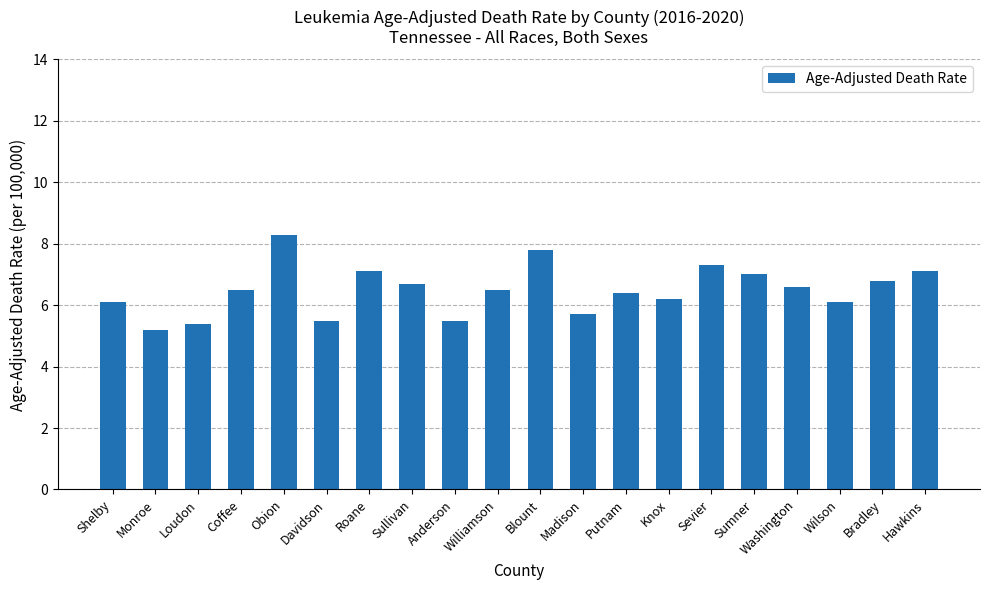

What is the sum of all values?

129.8